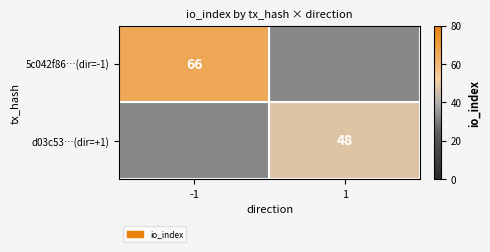

How many data points does each series have?

2